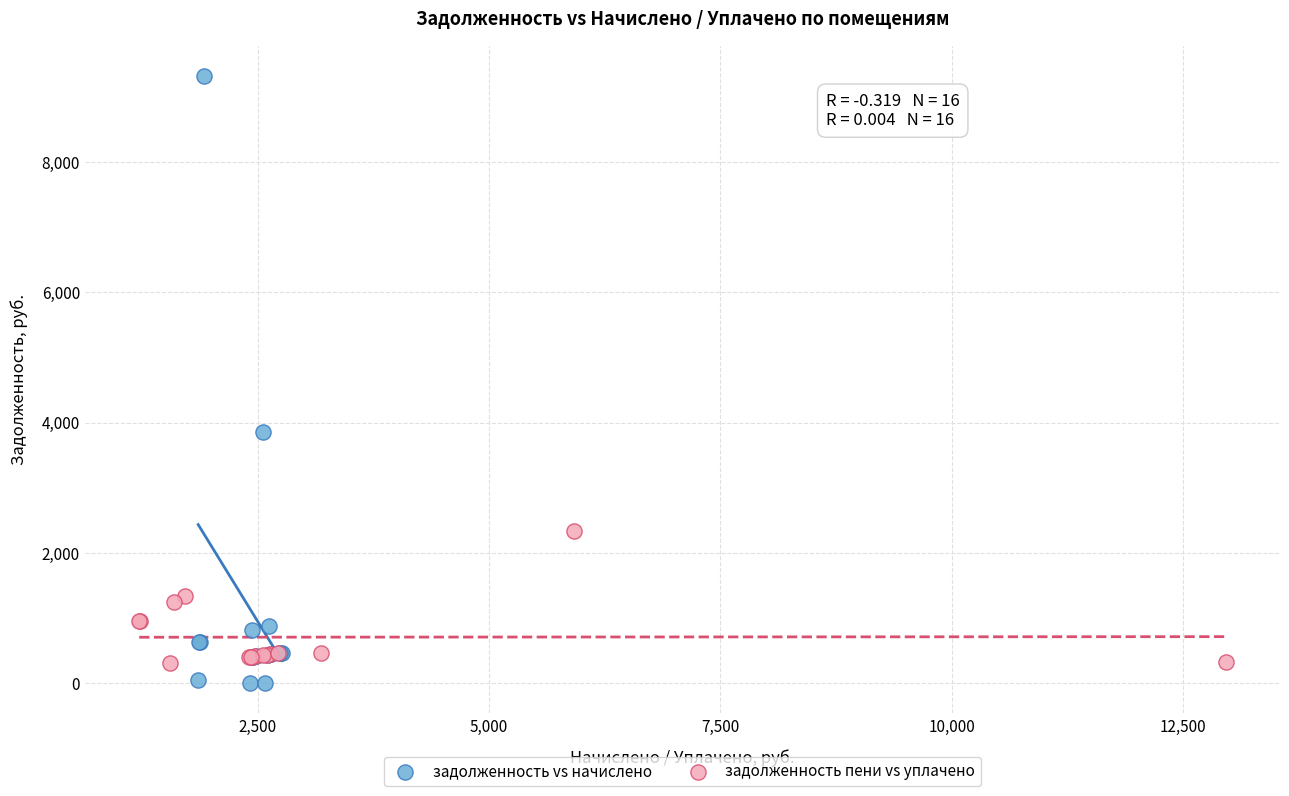

What are all the series names shown in the legend?

задолженность vs начислено, задолженность пени vs уплачено